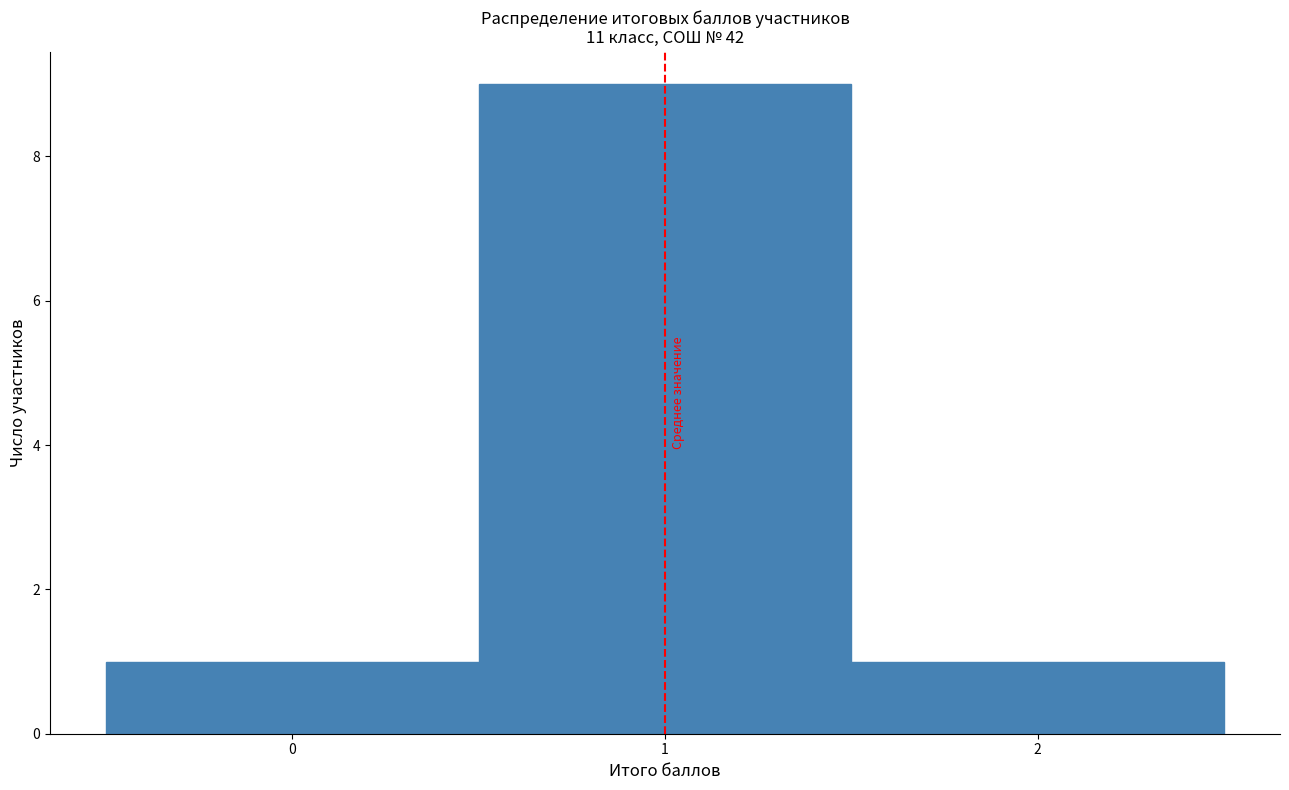

How tall is the bar that spans -0.5 to 0.5 on the x-axis? The values are not printed on the chart, so give them approximately, as read against the axis.

1